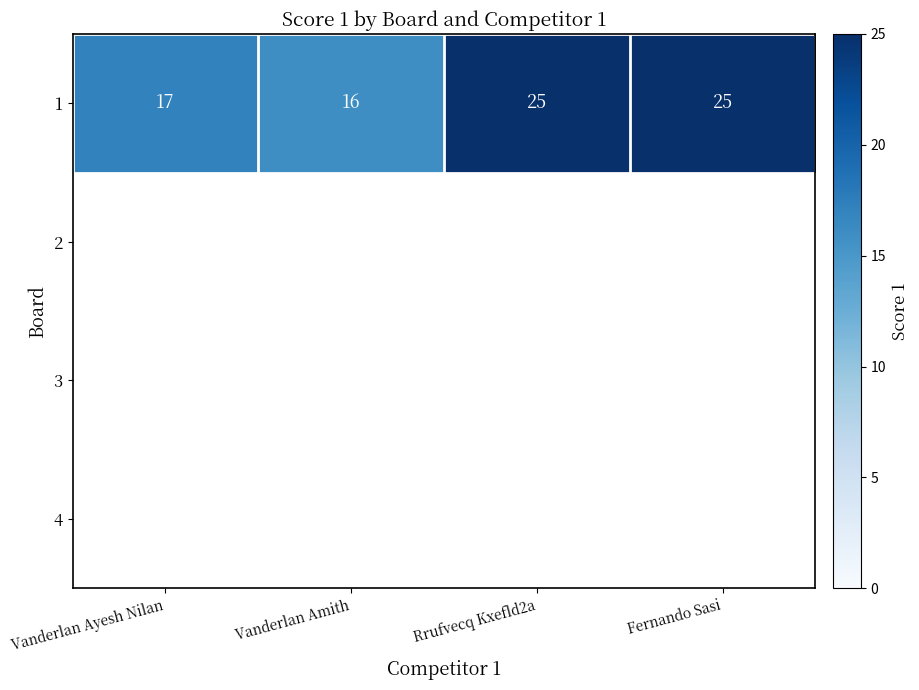

List the labels in order of value, smallest first.

Vanderlan Amith, Vanderlan Ayesh Nilan, Rrufvecq Kxefld2a, Fernando Sasi